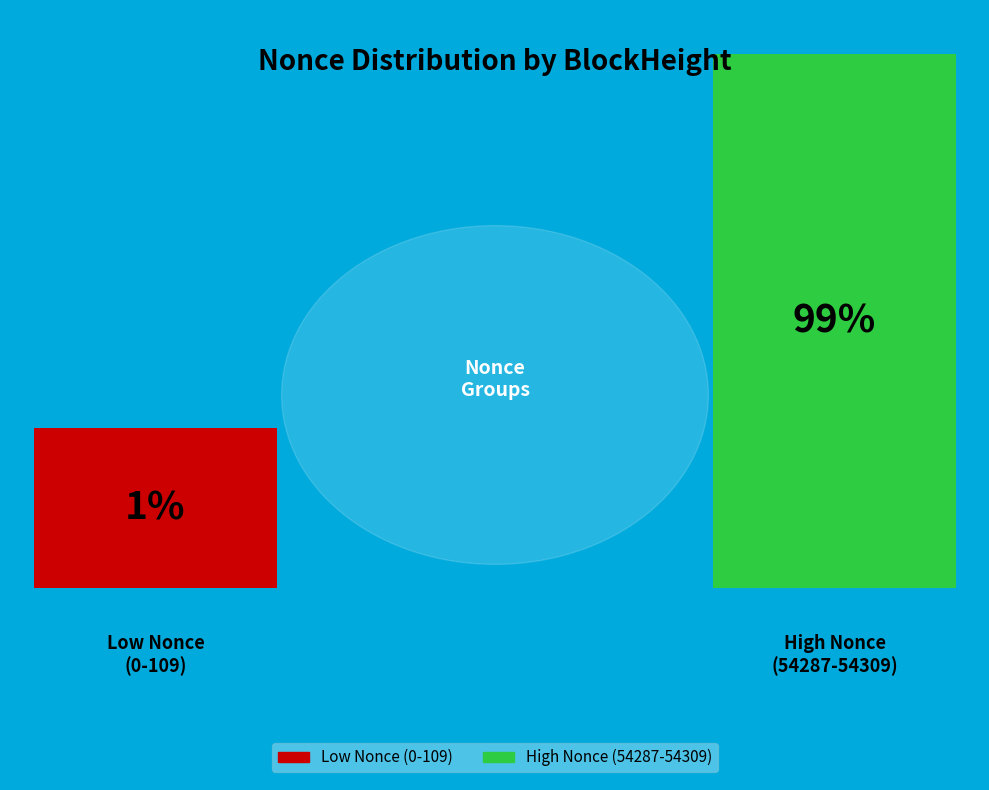

Does 142910 account for over 50% of the chart?

No